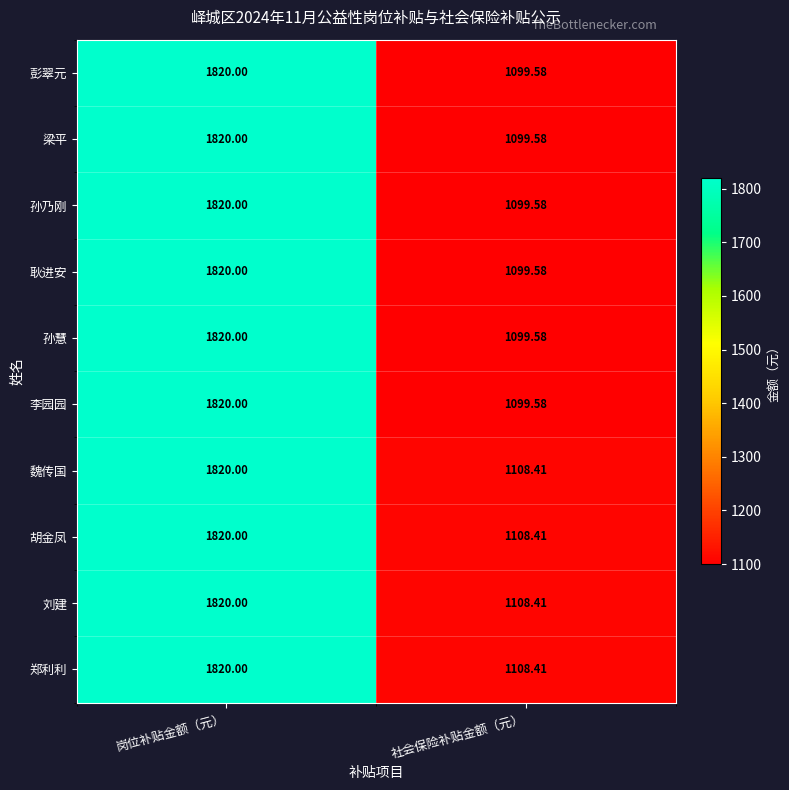

How many data points does each series have?

2